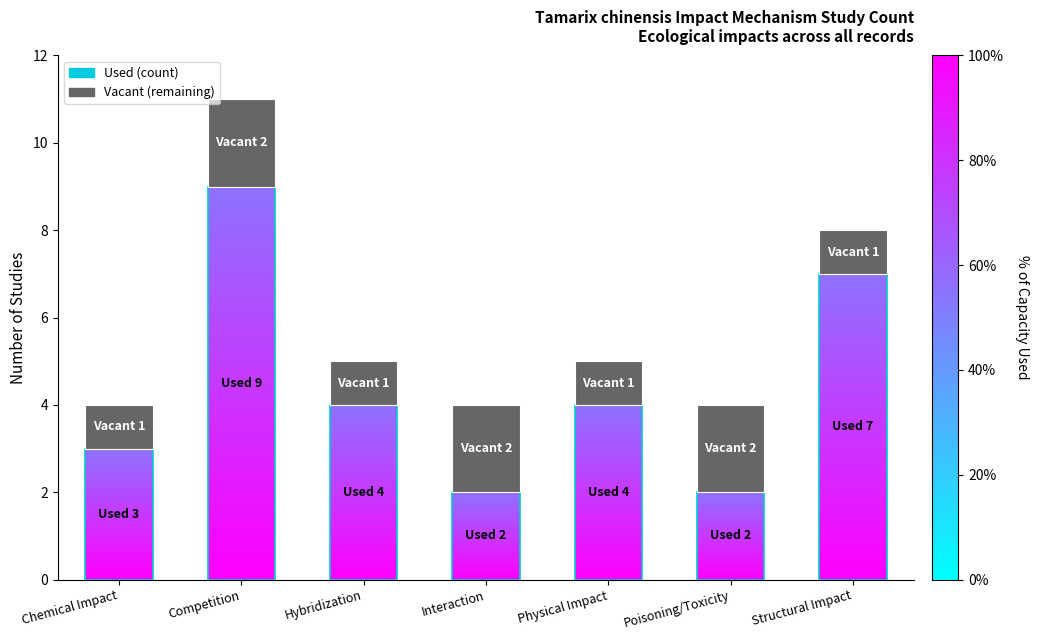

What is the difference between the maximum and minimum values in the Vacant (remaining) series?

1